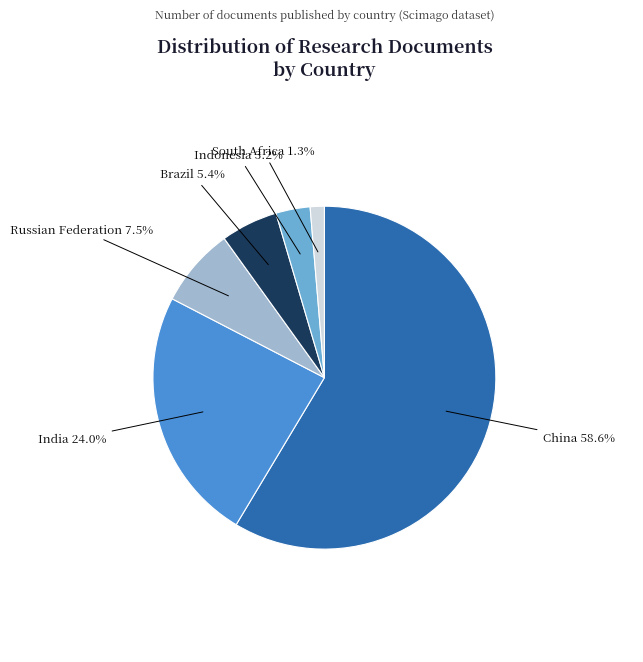

Is it true that South Africa is 11% of the pie?

False